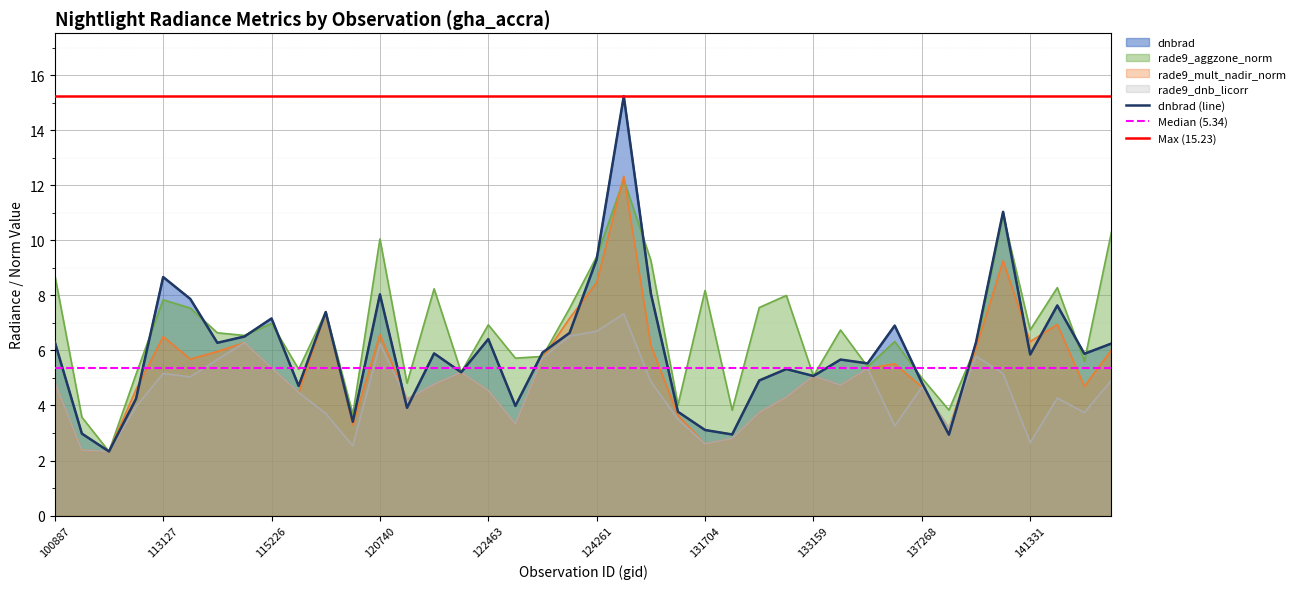

What are all the series names shown in the legend?

dnbrad, rade9_aggzone_norm, rade9_mult_nadir_norm, rade9_dnb_licorr